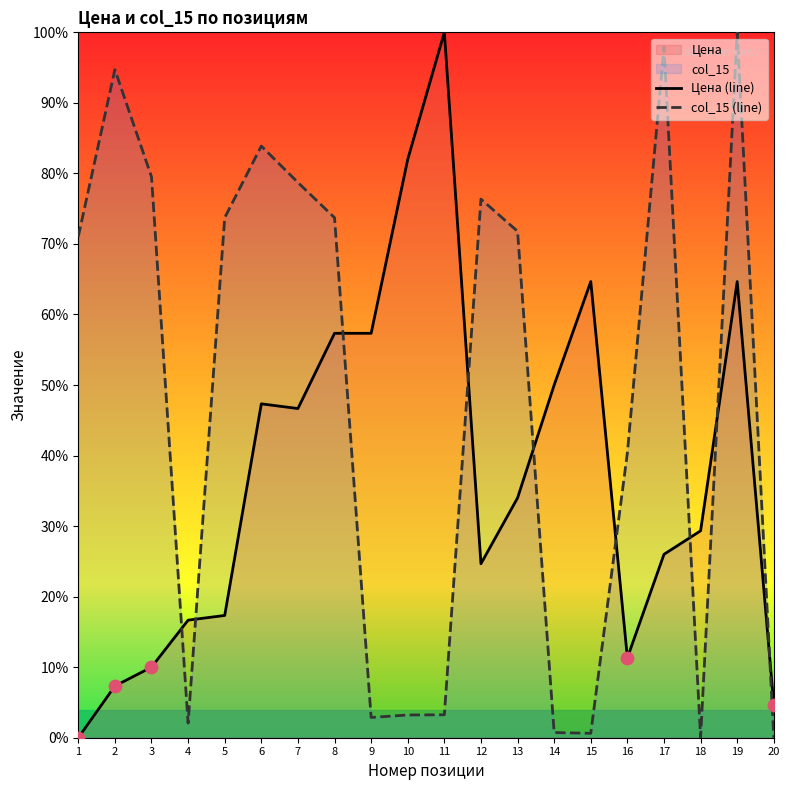

Is the value of Цена (line) at 18 greater than the value of col_15 (line) at 16?

No